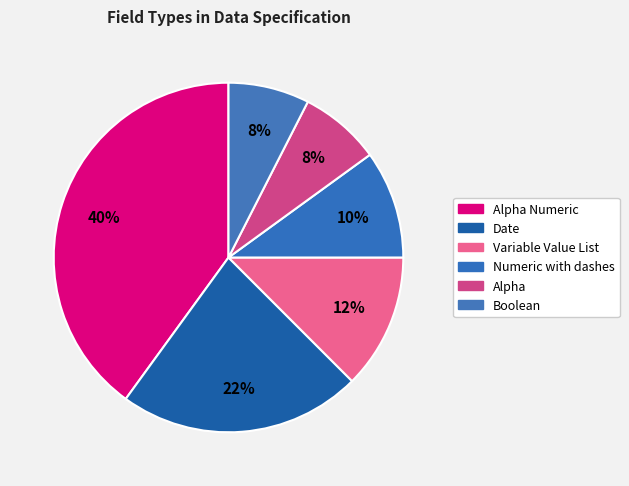

How many segments does this pie chart have?

6